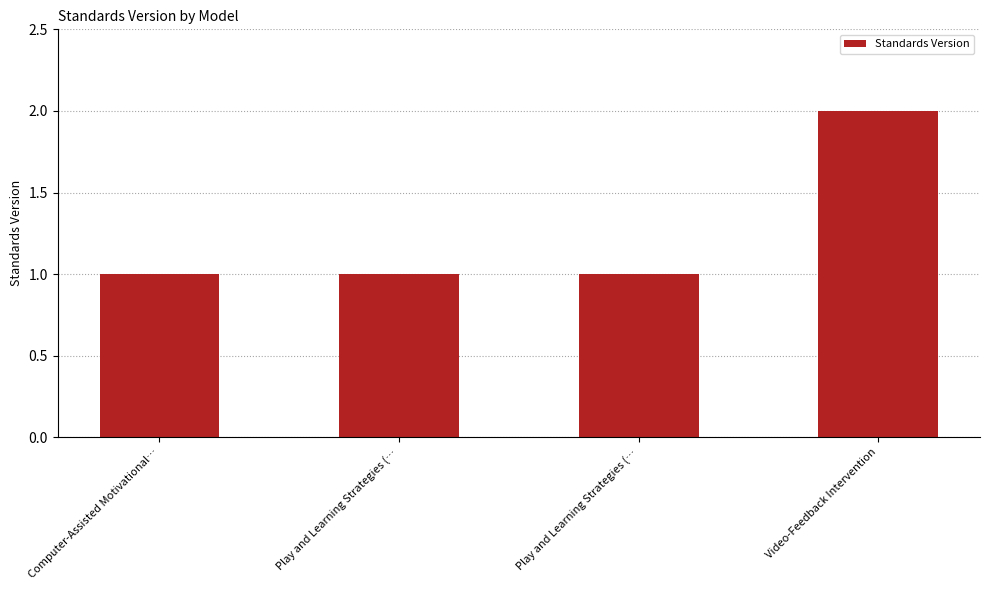

Are the bars grouped side by side (vs. stacked)?

No